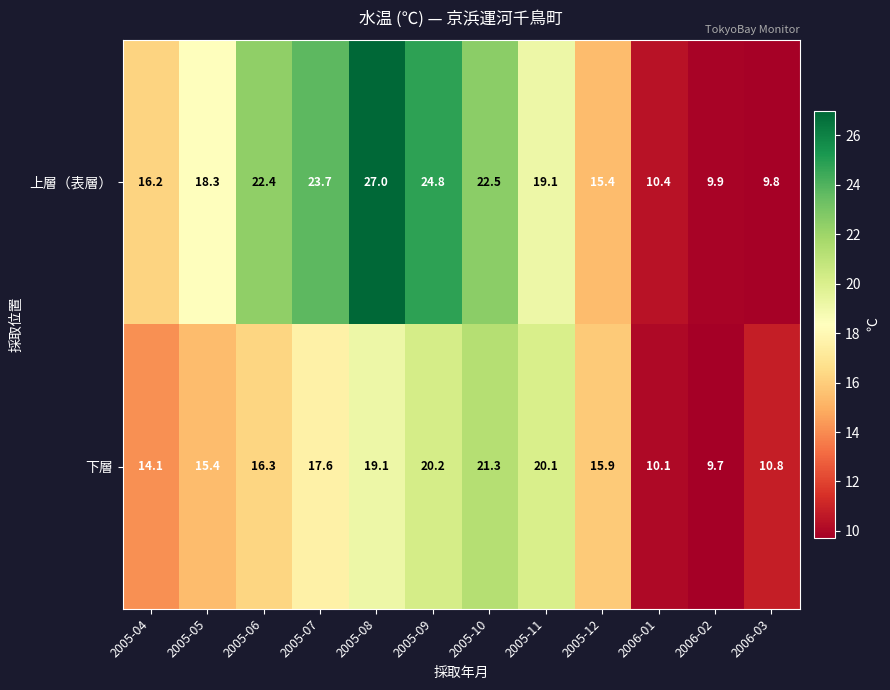

List the series in order of their overall mean, highest first.

上層（表層）, 下層